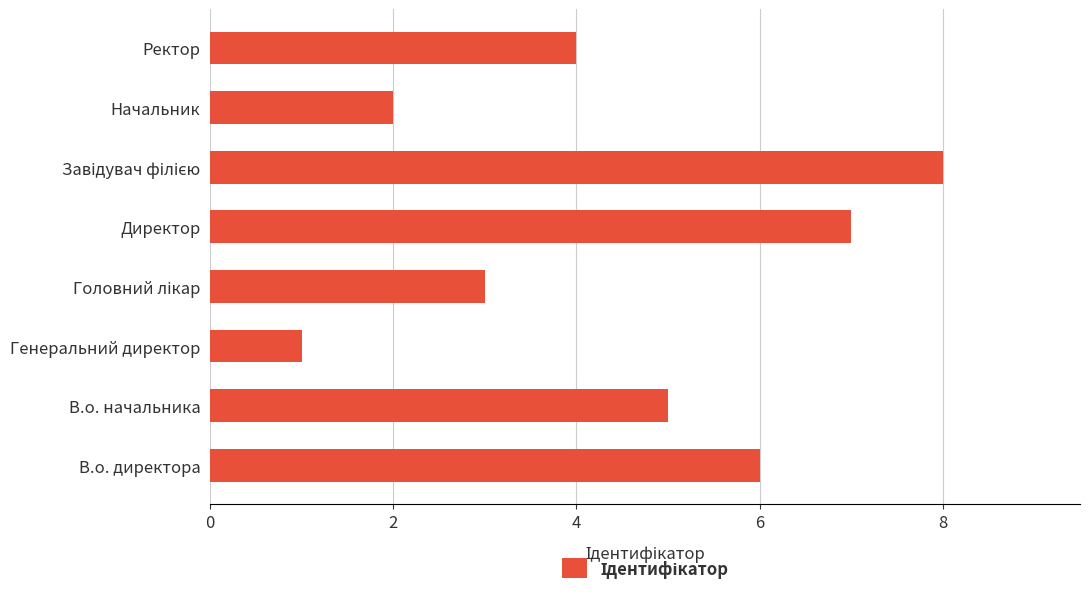

Are the bars horizontal?

Yes